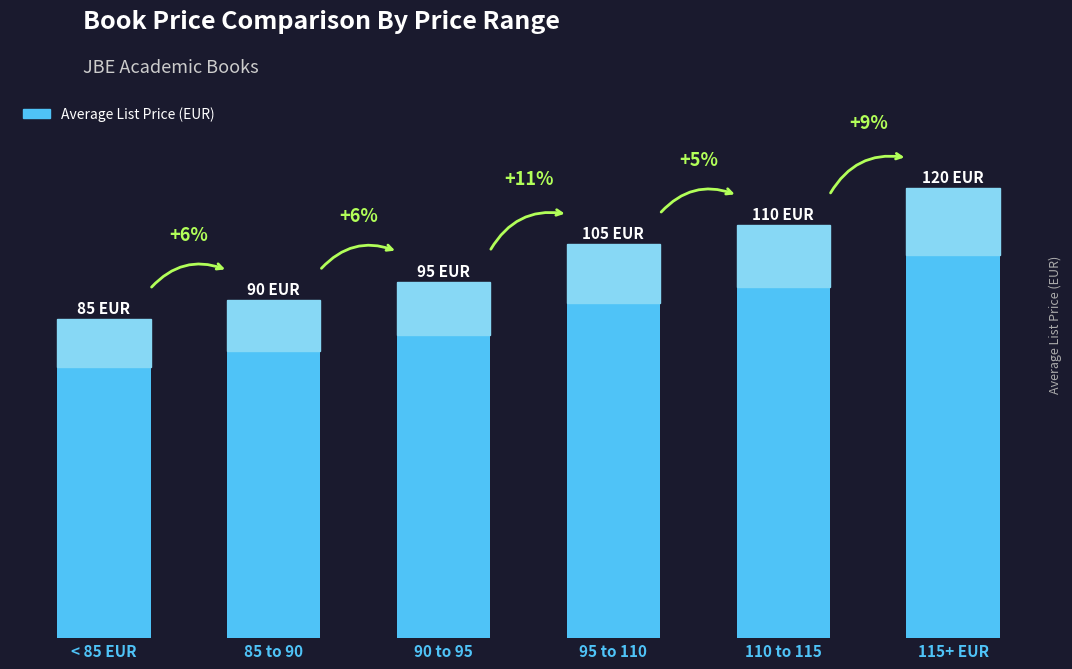

What is the value of the 6th bar from the left?

120